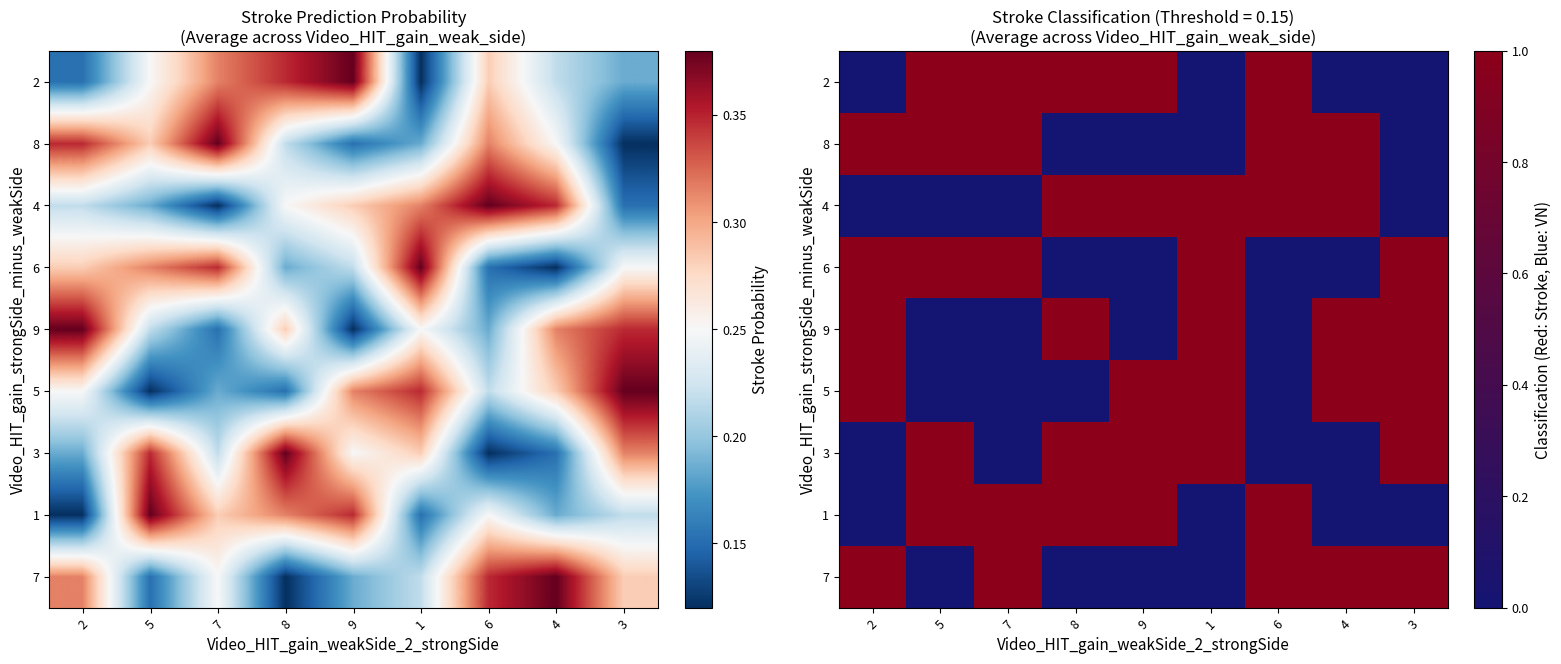

The 7 series shows 0 at 7. True or false?

False